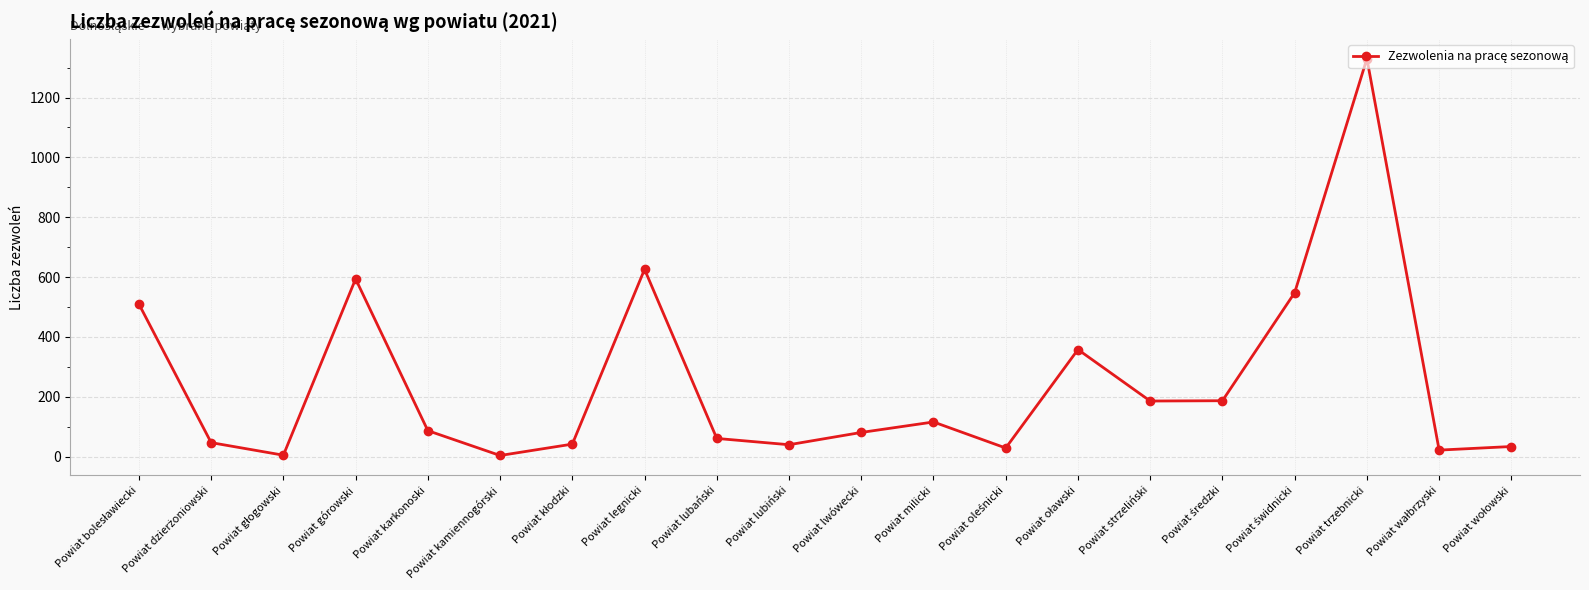

What is the greatest value displayed?

1330